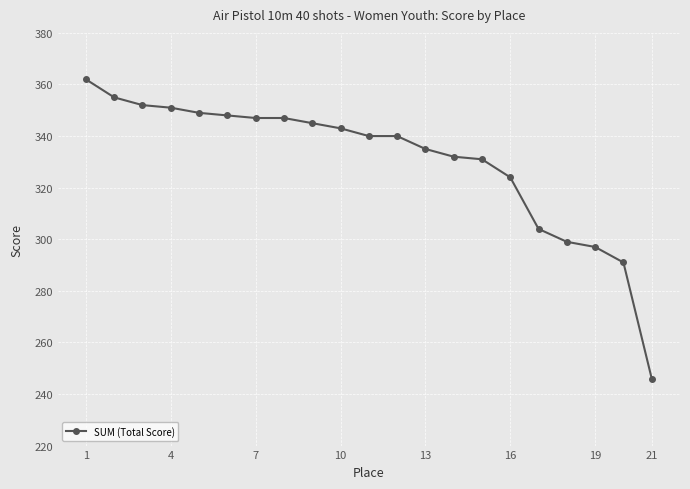

How many categories are shown in the chart?

21